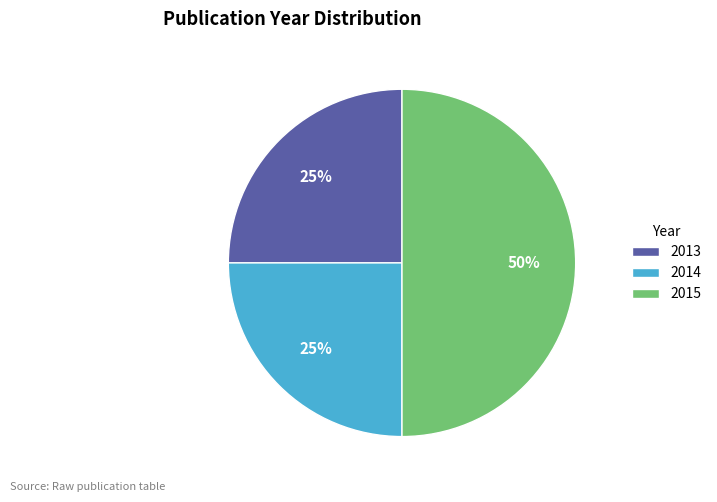

Approximately how many times larger is the value at 2014 compared to 2013?

1.0